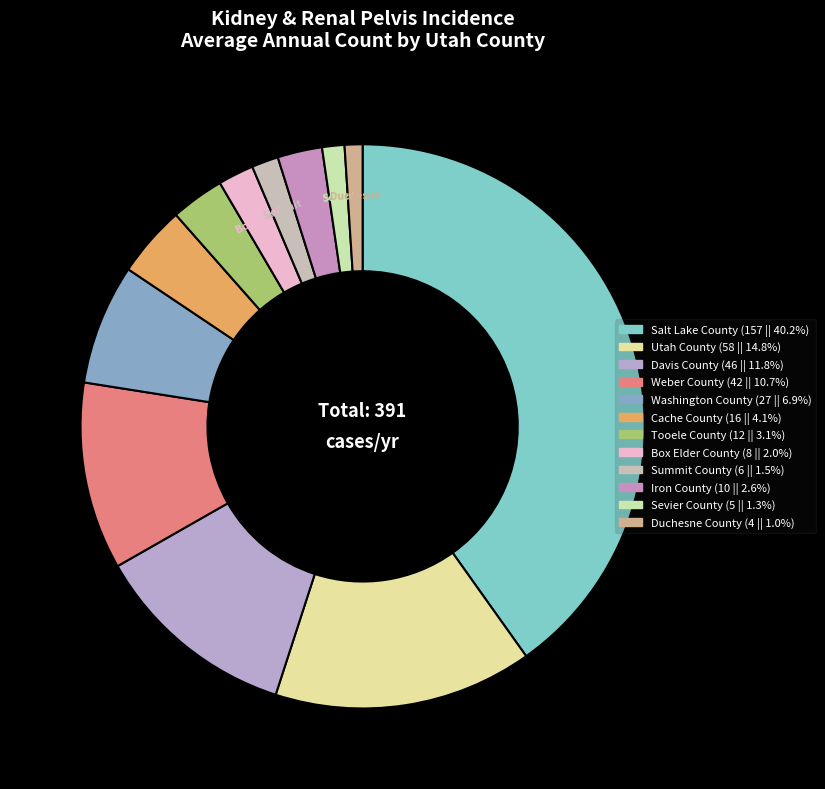

How many segments does this pie chart have?

12